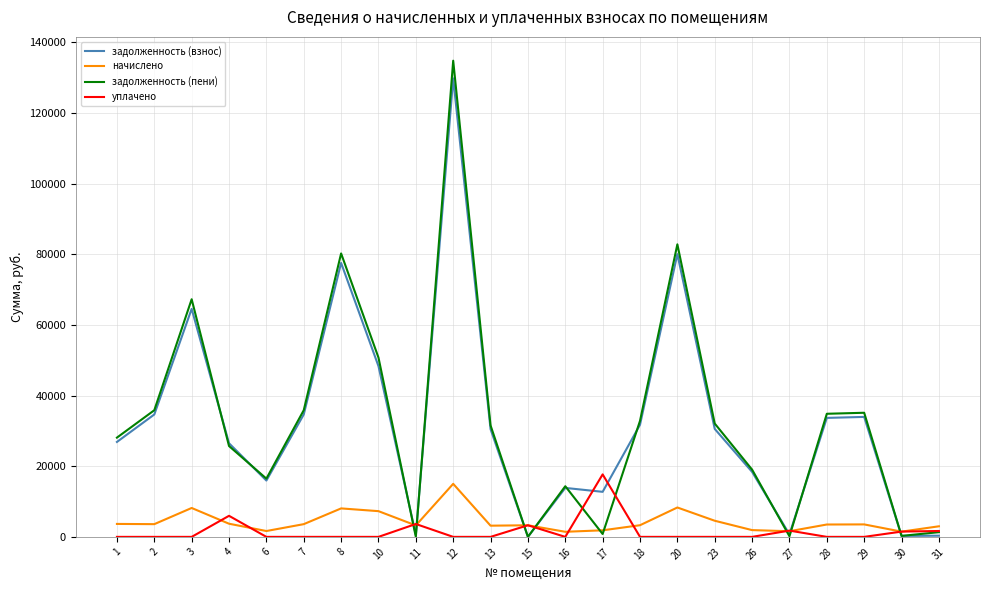

The value of задолженность (пени) at 23 is 32076.6. True or false?

True